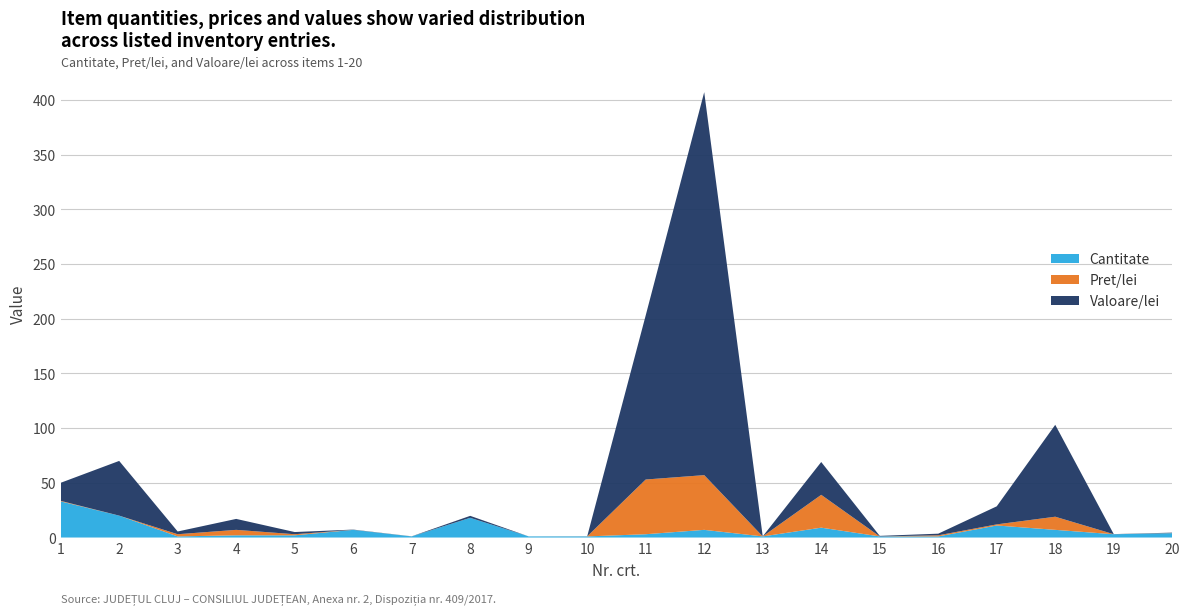

Reading right to left, extract all data points from this chart.

Cantitate: 4.0	3.0	7.0	11.0	1.0	1.0	9.0	1.0	7.0	3.0	1.0	1.0	18.0	1.0	7.0	2.0	2.0	1.0	20.0	33.0
Pret/lei: 0.1	0.0	12.0	1.0	1.0	0.0	30.0	0.0	50.0	50.0	0.1	0.0	0.0	0.1	0.0	1.0	5.0	2.0	0.0	0.5
Valoare/lei: 0.4	0.1	84.0	16.5	1.5	0.5	30.0	0.0	350.0	150.0	0.1	0.0	1.8	0.1	0.2	2.0	10.0	2.5	50.0	16.5